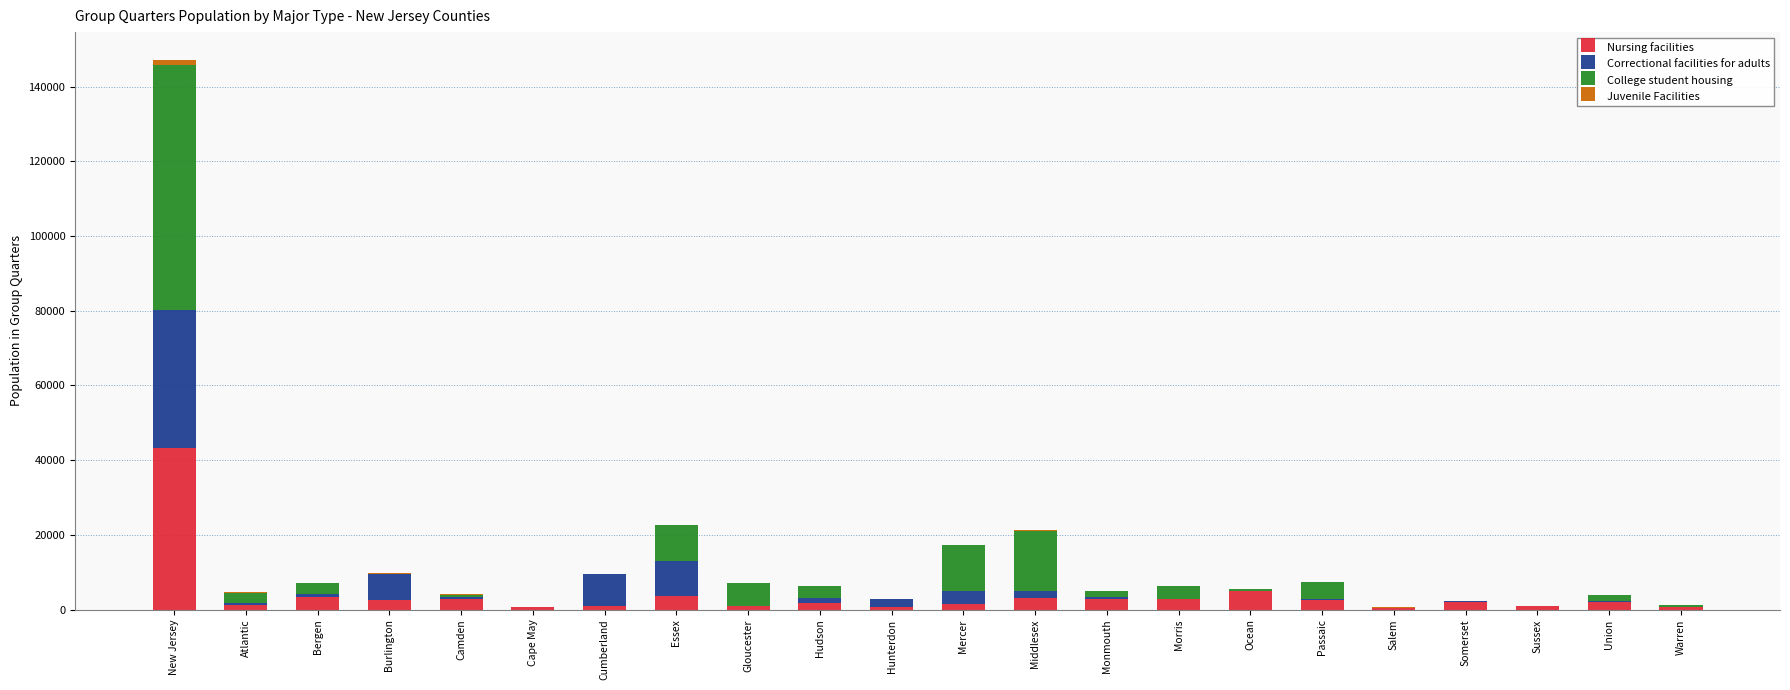

At which category is the sum across all series the highest?

New Jersey